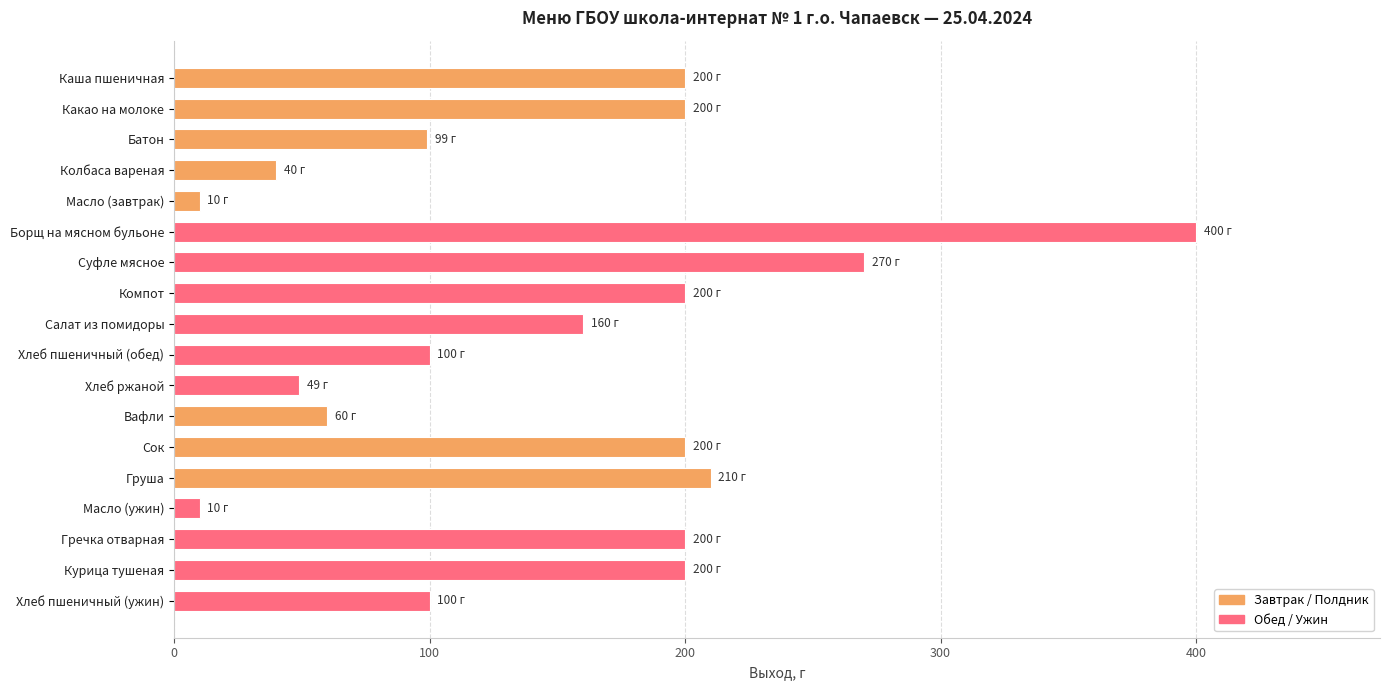

Is it true that the value at Каша пшеничная is 200?

True